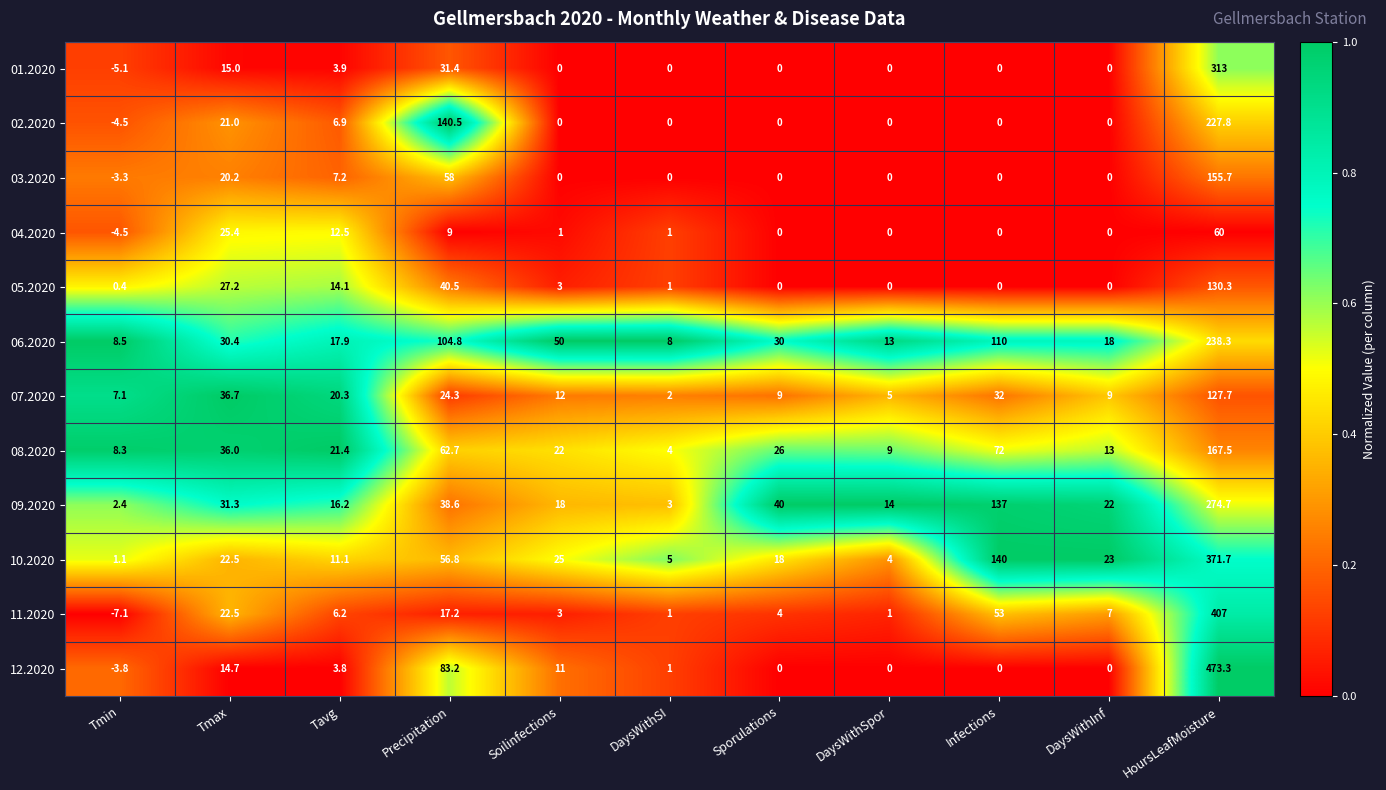

Is the value of 03.2020 at Precipitation greater than the value of 08.2020 at Tmax?

Yes